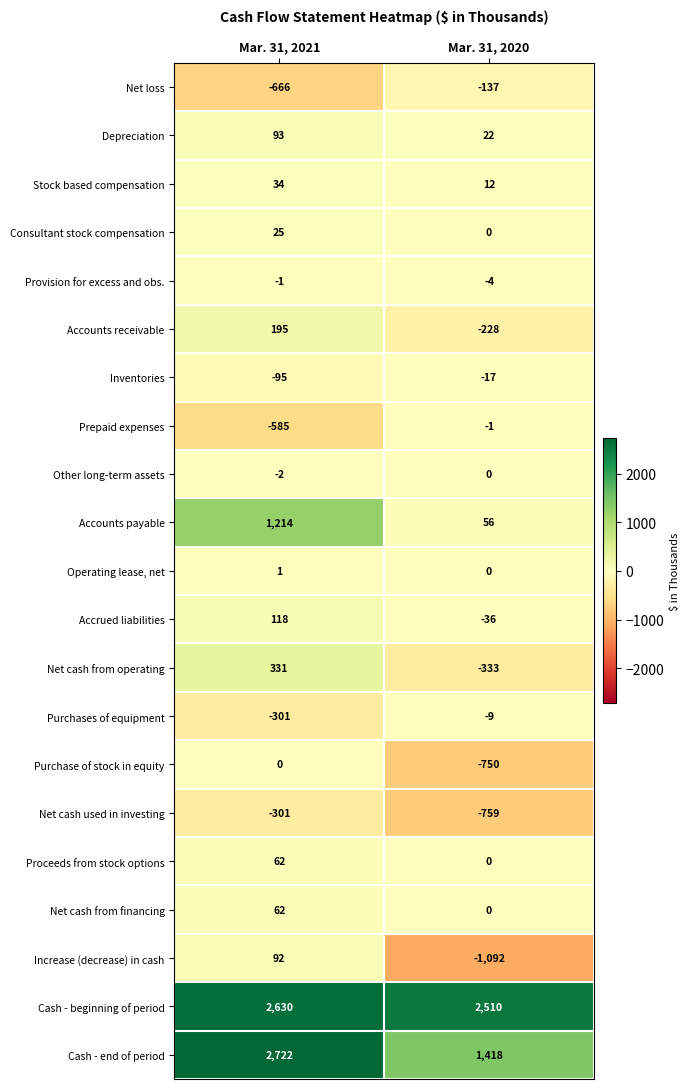

At how many categories does at least one series exceed 263?

2